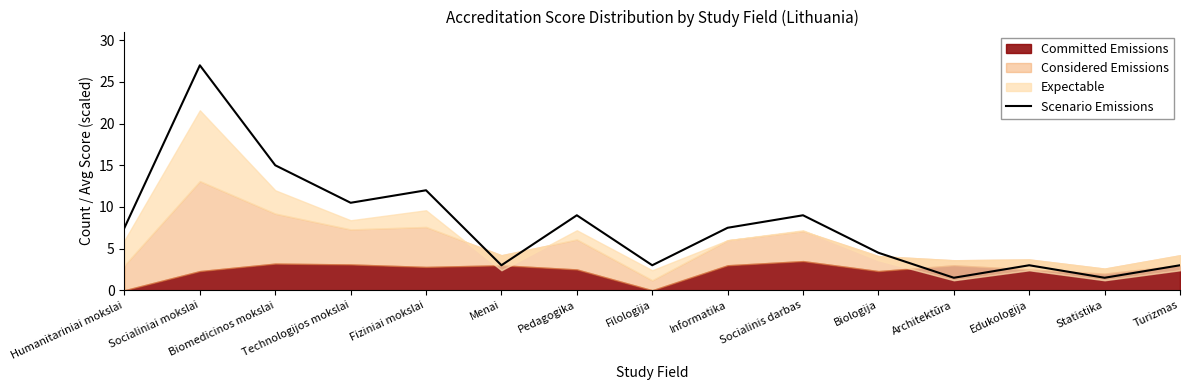

How many categories are shown in the chart?

15